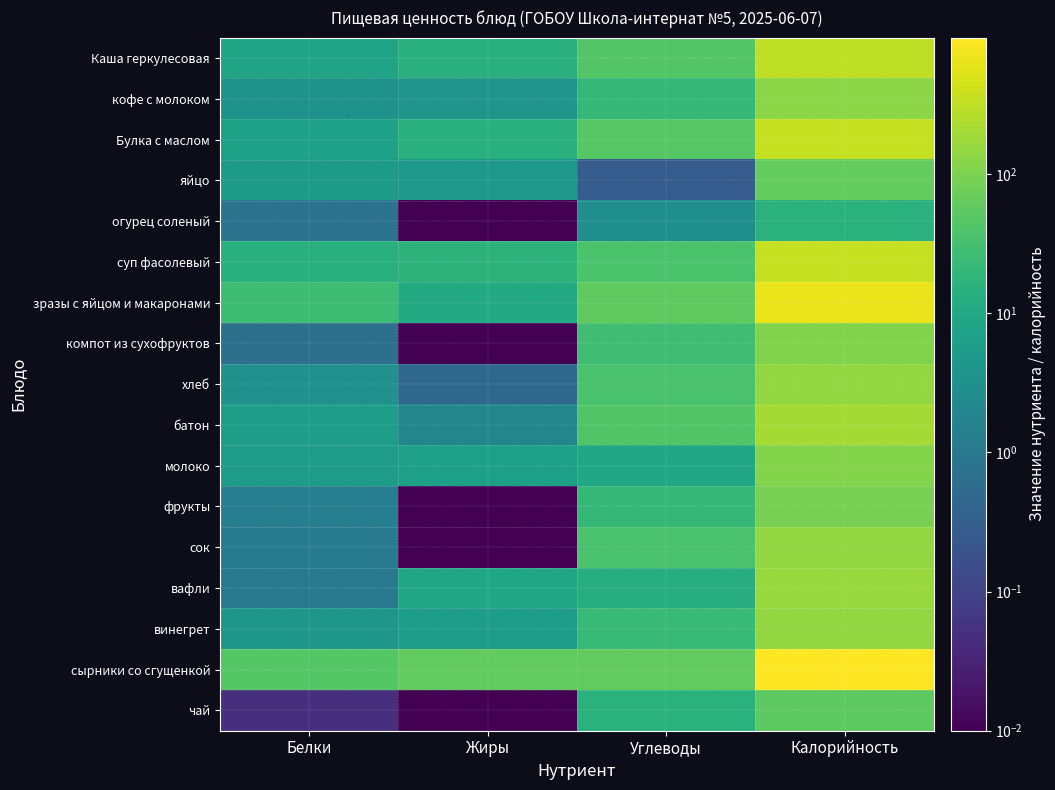

Which label corresponds to the largest value in the chart?

Калорийность